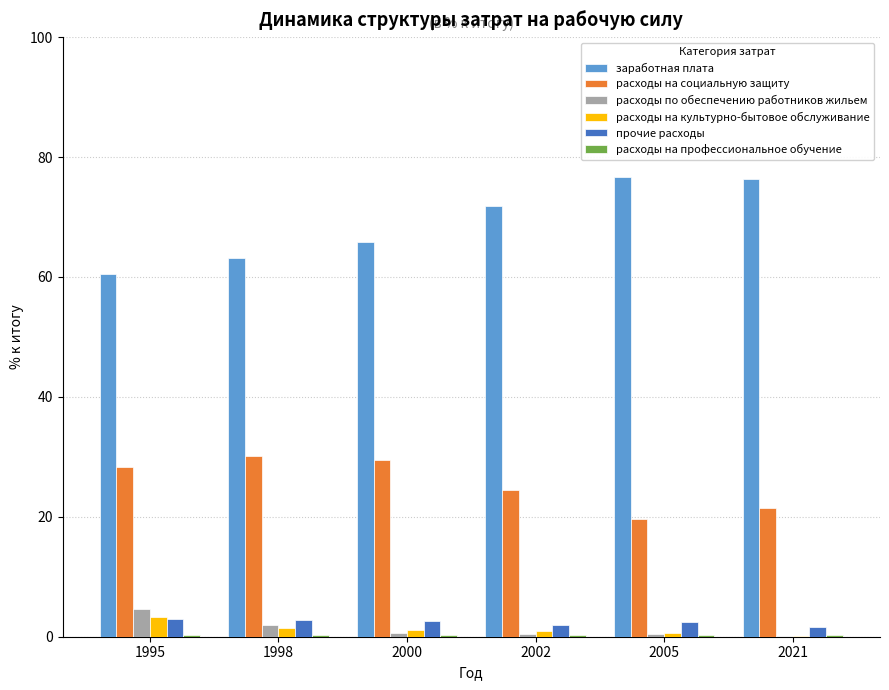

How many groups of bars are there?

6